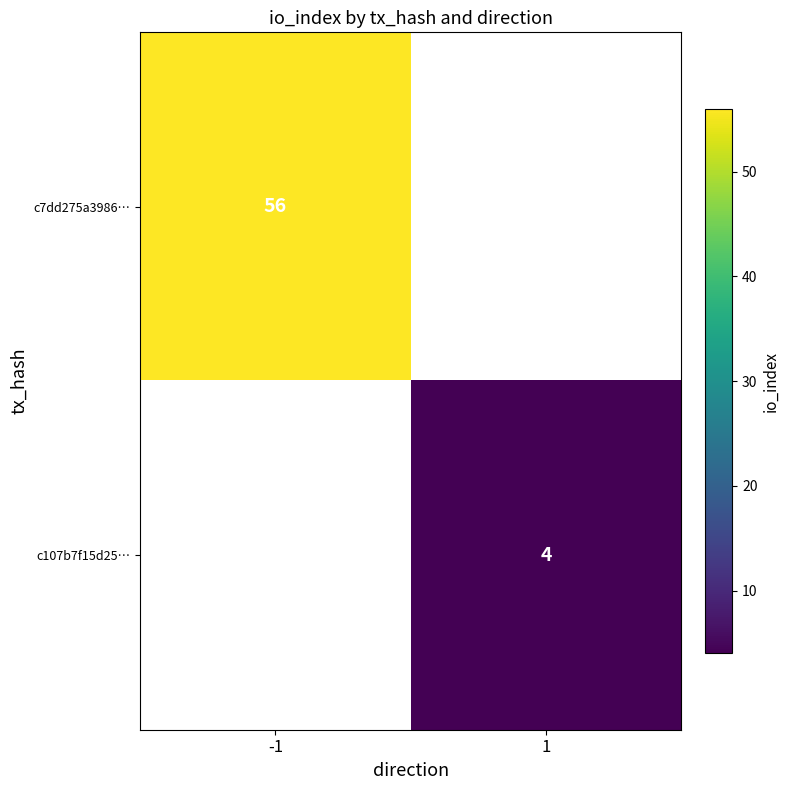

True or false: c107b7f15d25… has a value of 4 at 1.

True